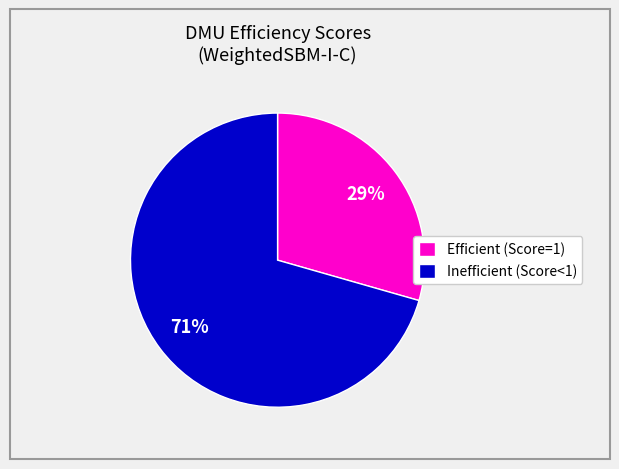

Is it true that Efficient (Score=1) is 29% of the pie?

True